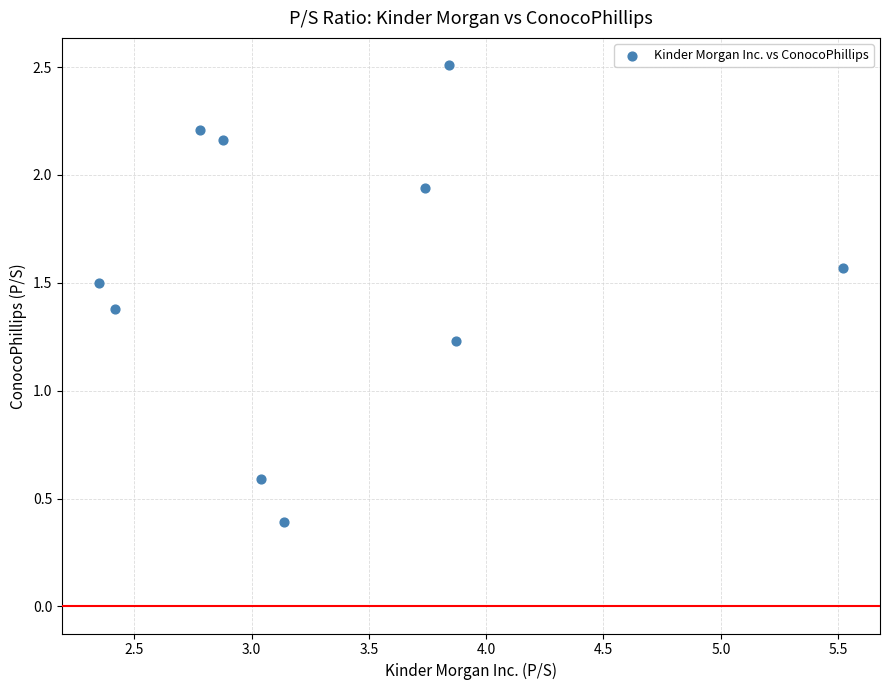

What is the average Y value?

1.5